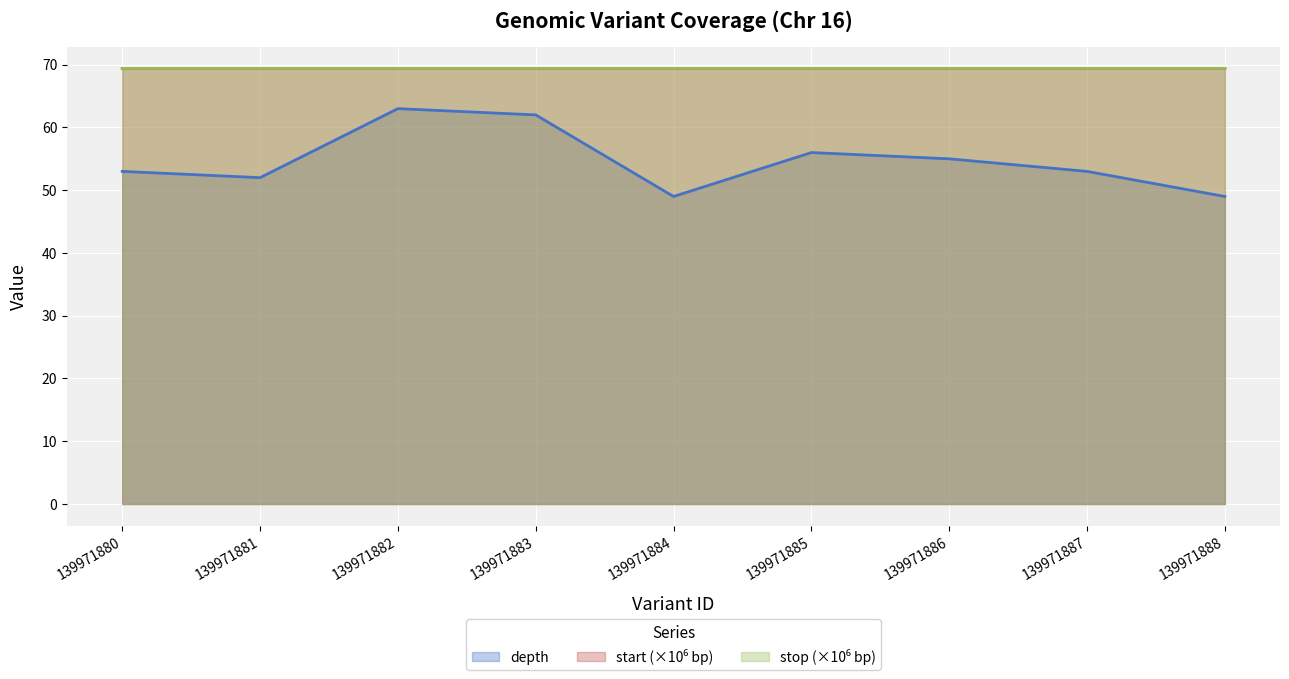

List the series in order of their peak value, highest first.

stop, start, depth